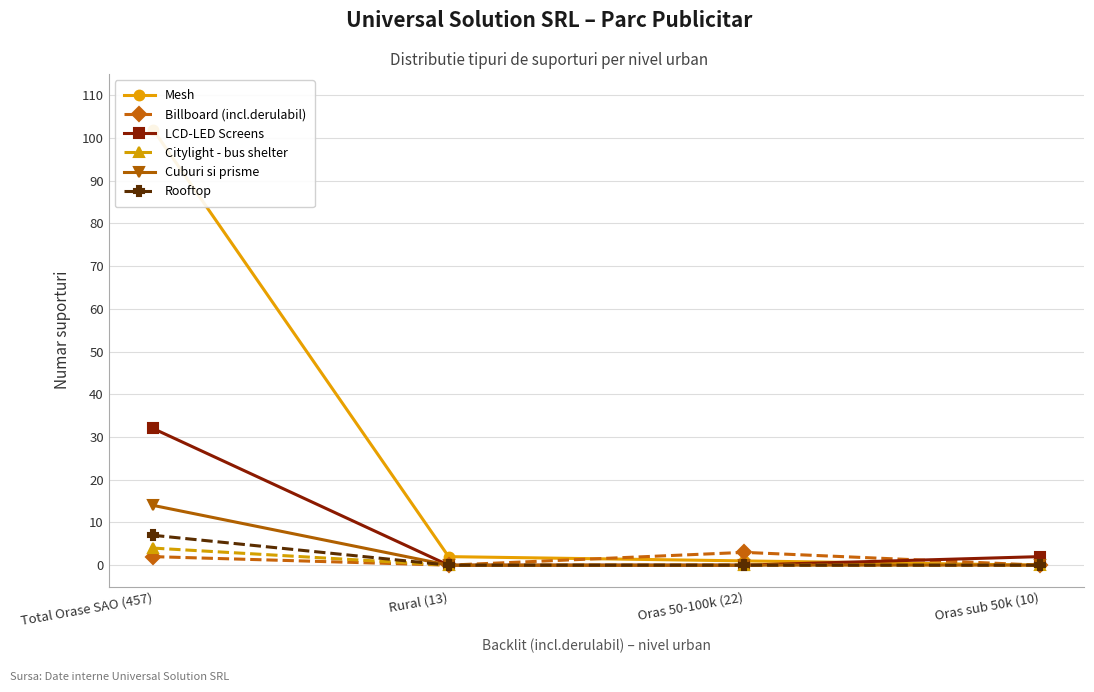

What is the average value of the Cuburi si prisme series?

4